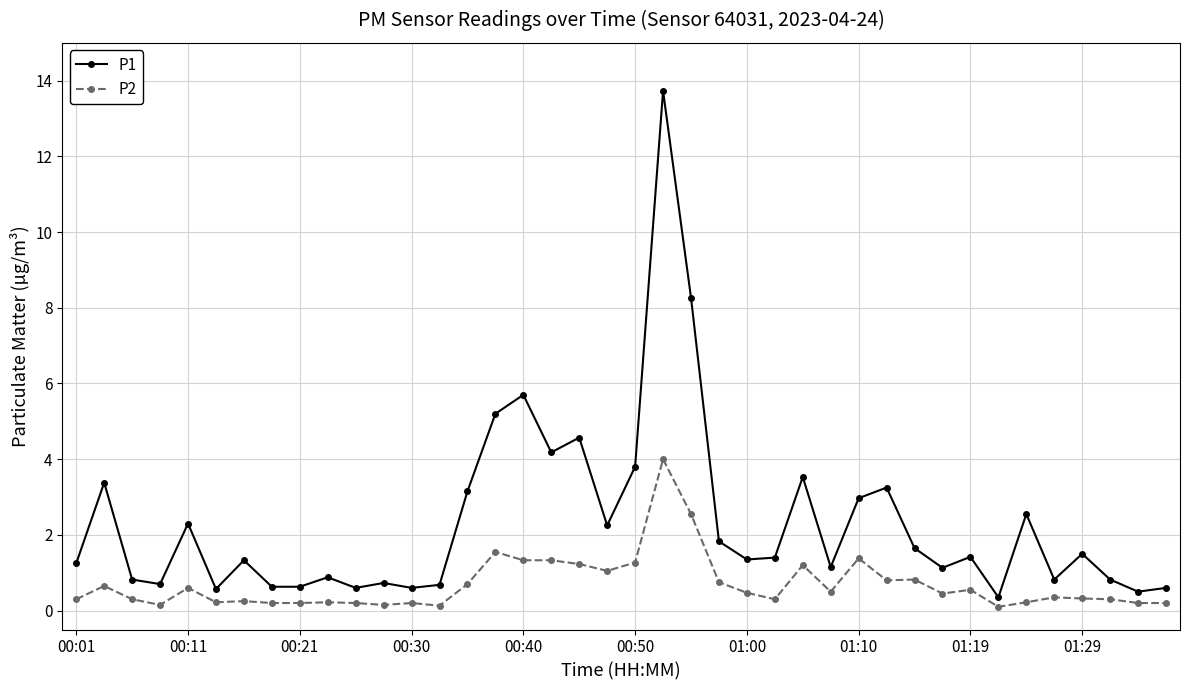

List the series in order of their overall mean, lowest first.

P2, P1